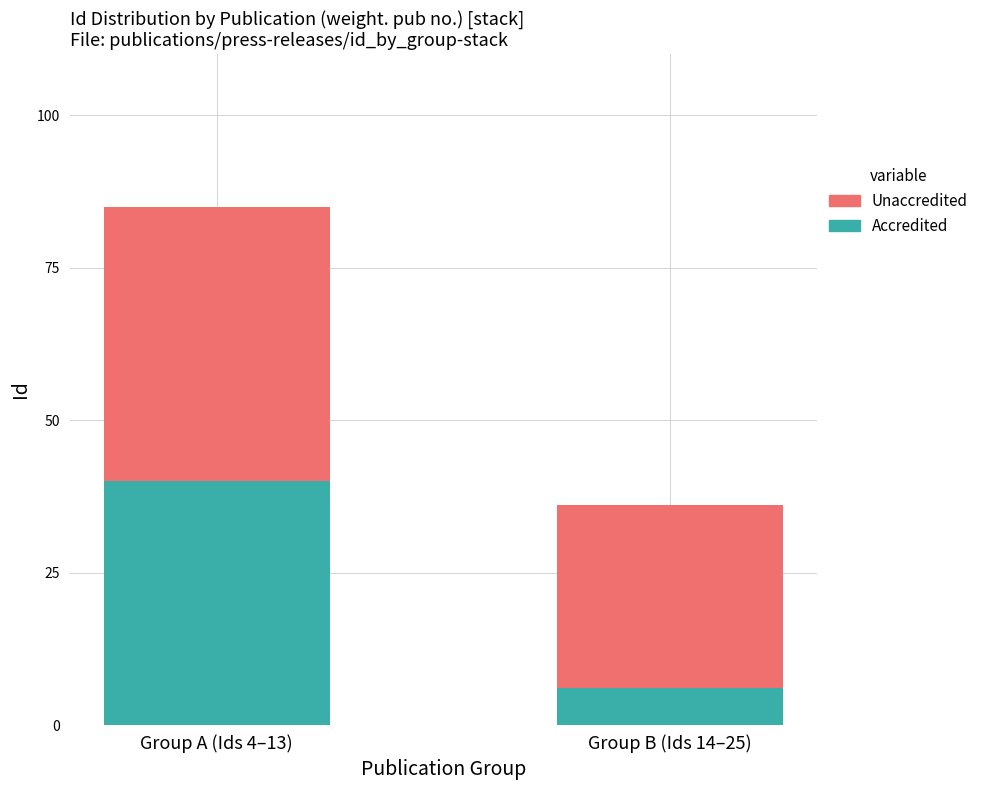

What is the difference between the maximum and minimum values in the Accredited series?

34